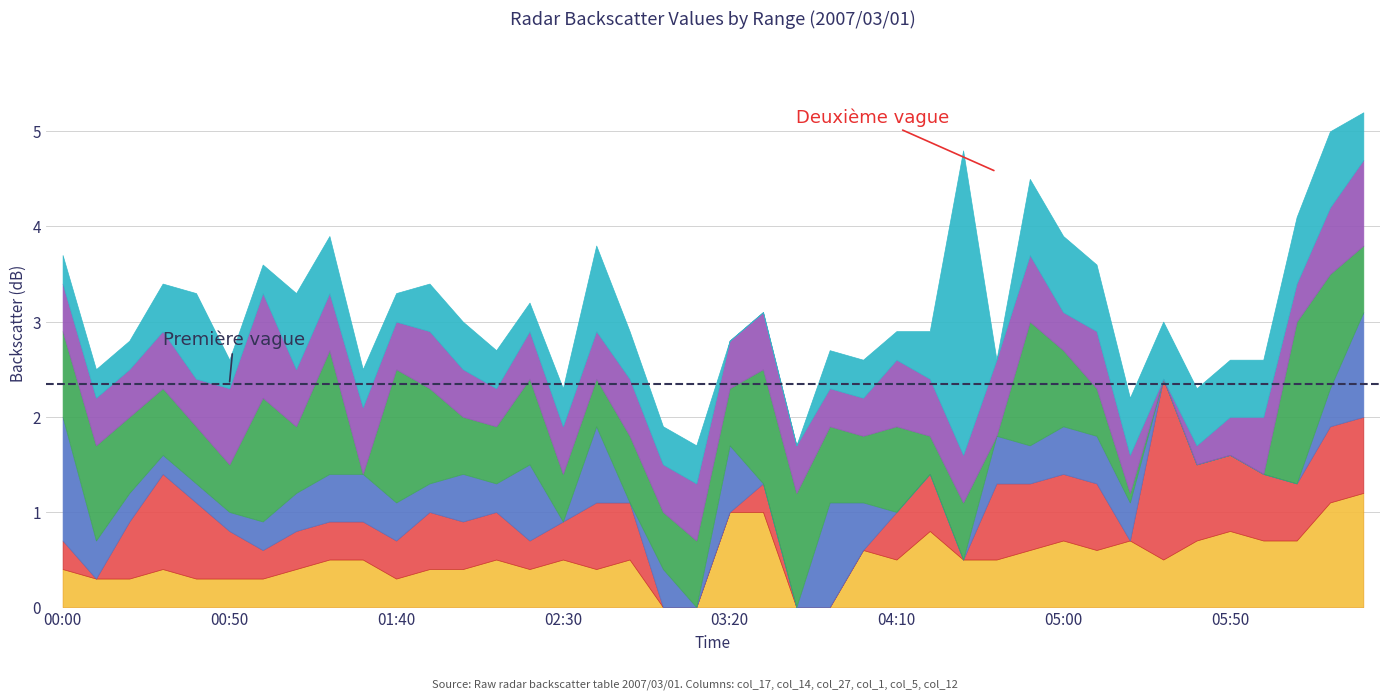

Which series changed the most between 2007/03/01 02:00 and 2007/03/01 05:20?

col_14